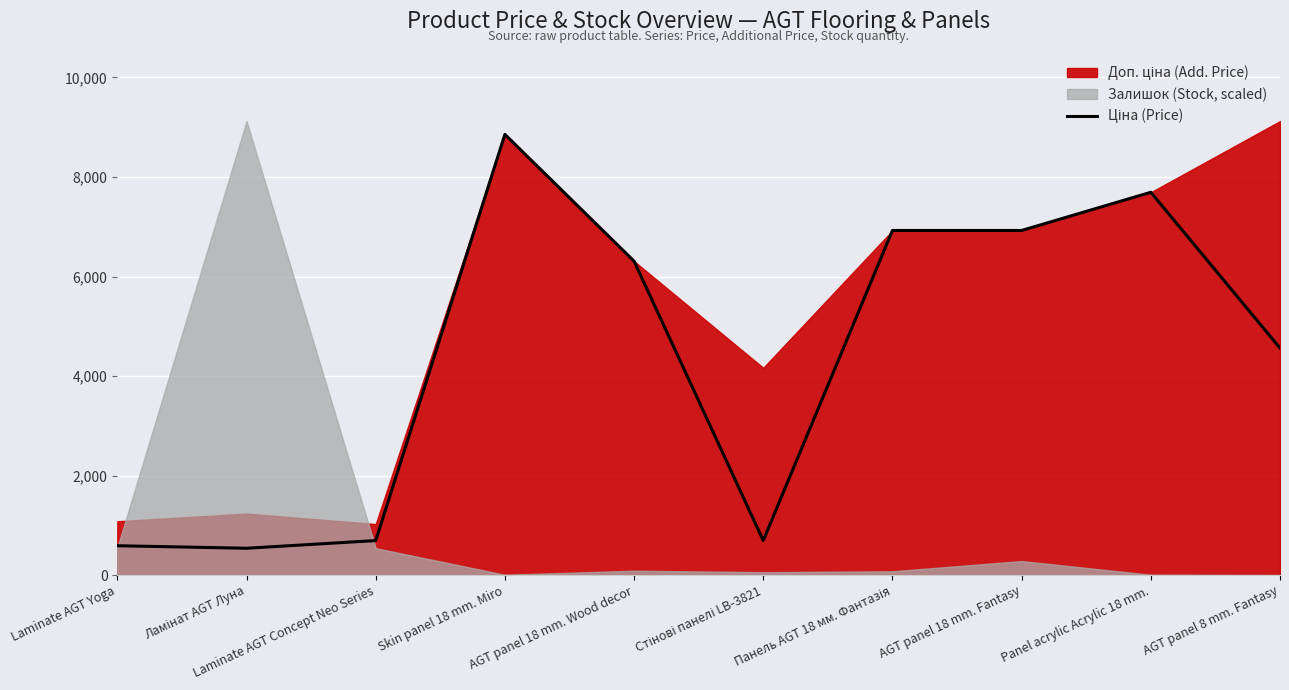

The chart shows a value of 539.0 at Ламінат AGT Луна. True or false?

True